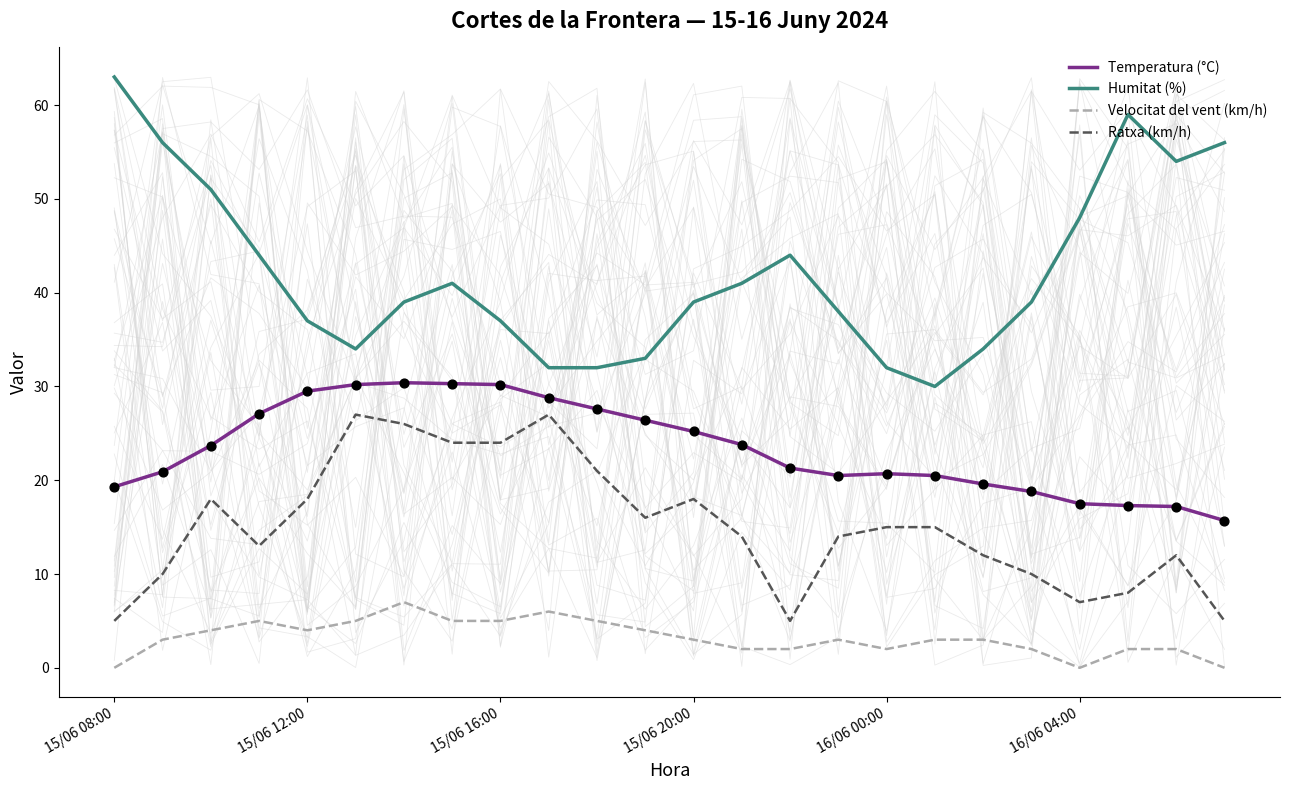

Which series has the largest total across all categories?

Humitat (%)